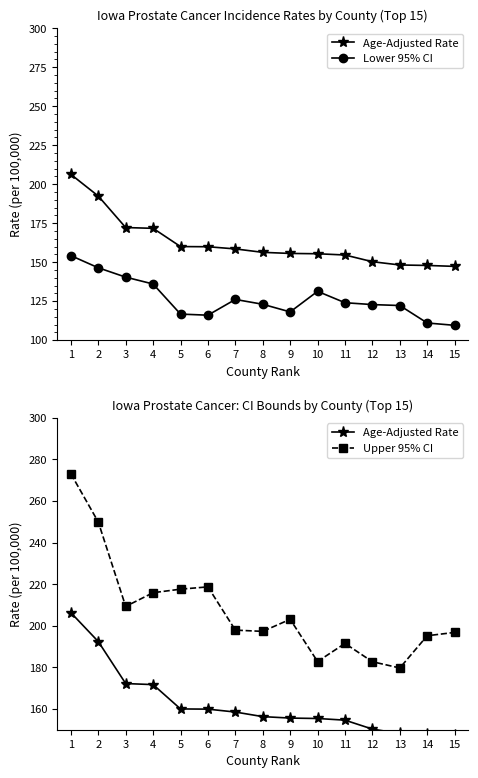

Rank the categories by Upper 95% CI value from lowest to highest.

13, 12, 10, 11, 14, 15, 8, 7, 9, 3, 4, 5, 6, 2, 1